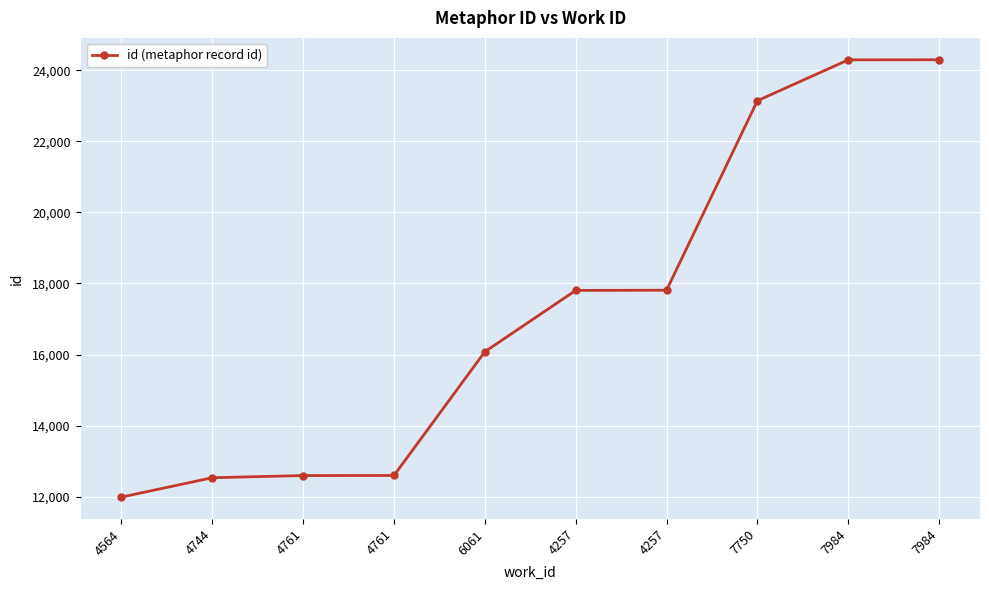

List the labels in order of value, largest first.

7984, 7984, 7750, 4257, 4257, 6061, 4761, 4761, 4744, 4564